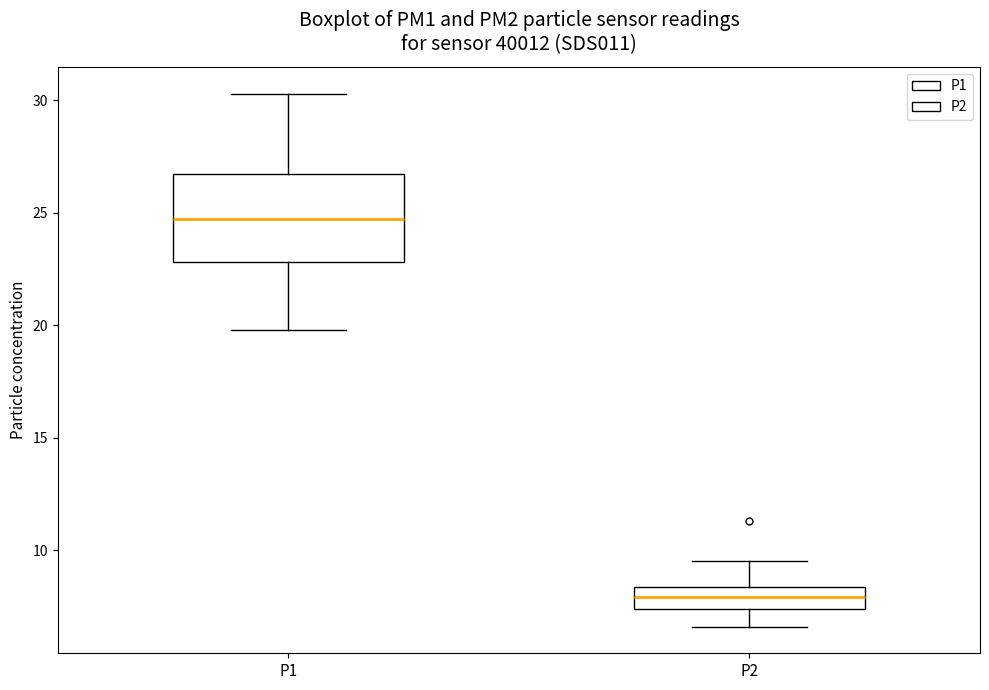

Where is the upper edge of the box for P2 on the y-axis? The values are not printed on the chart, so give them approximately, as read against the axis.

8.5